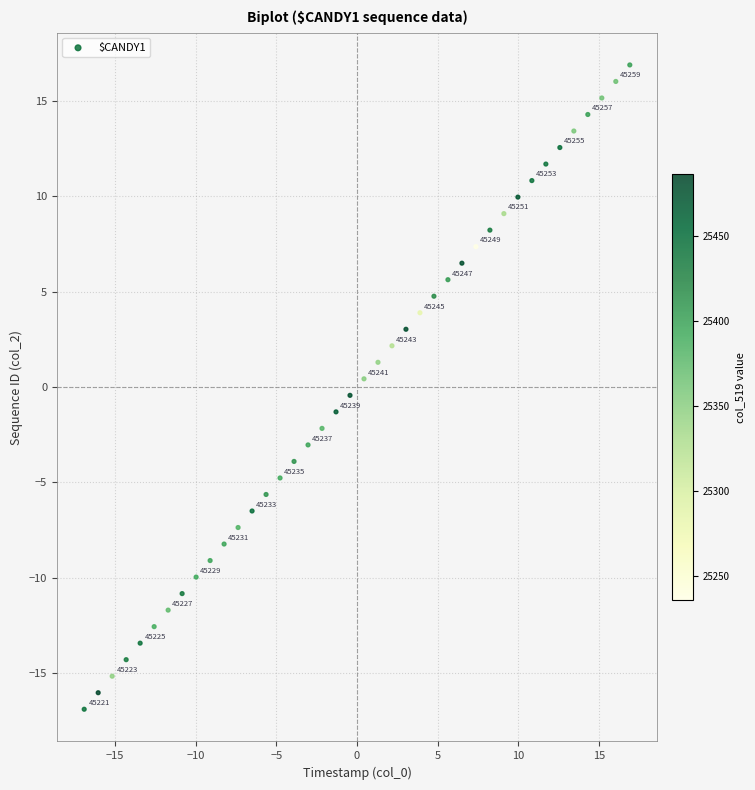

What is the range of Y values (max minus min)?

33.8